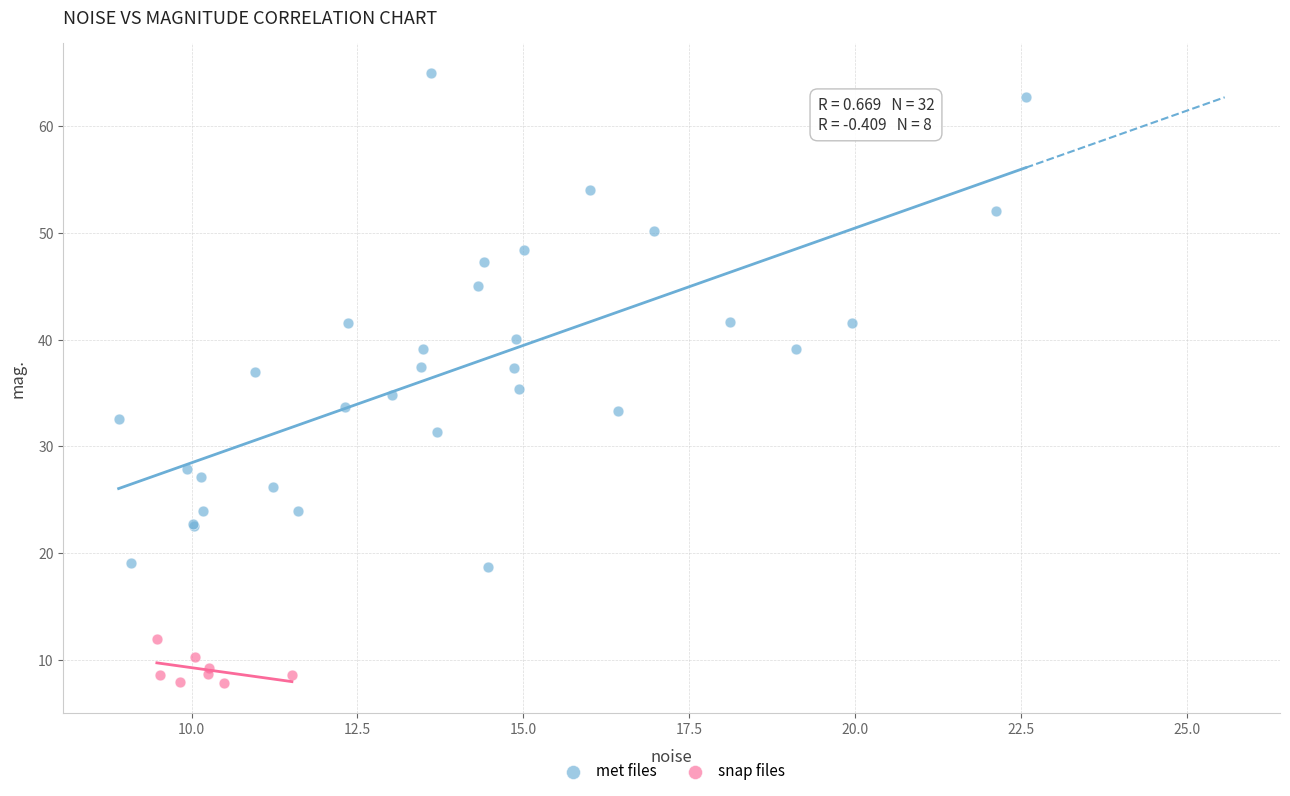

Which series reaches the maximum Y coordinate?

met files